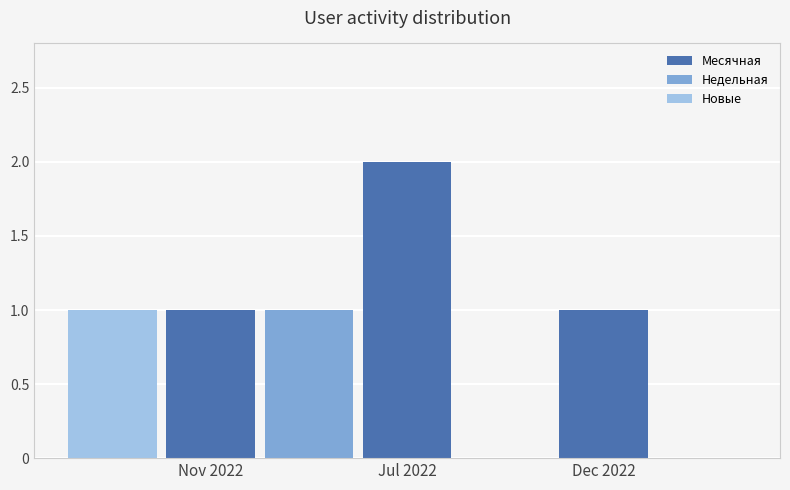

Is the value of Месячная at Nov 2022 greater than the value of Недельная at Dec 2022?

Yes